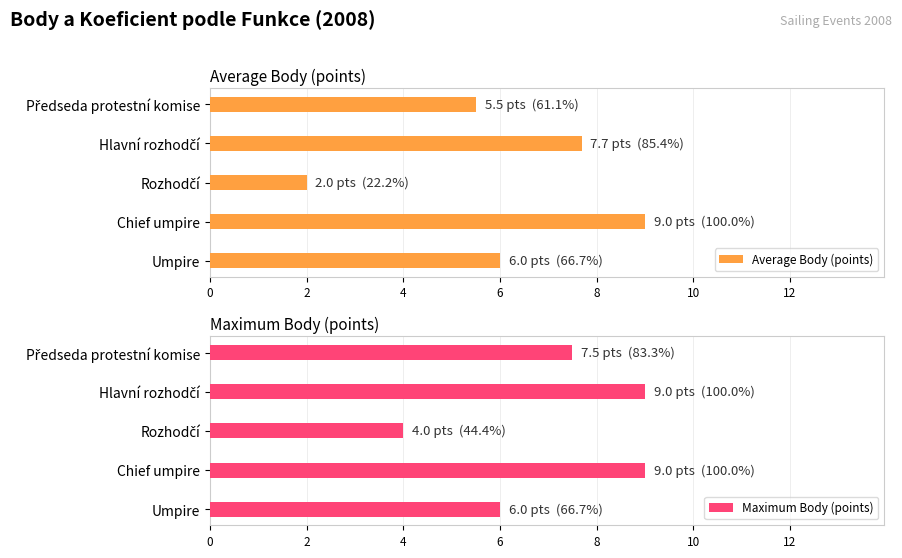

What is the maximum value shown in the chart?

9.0